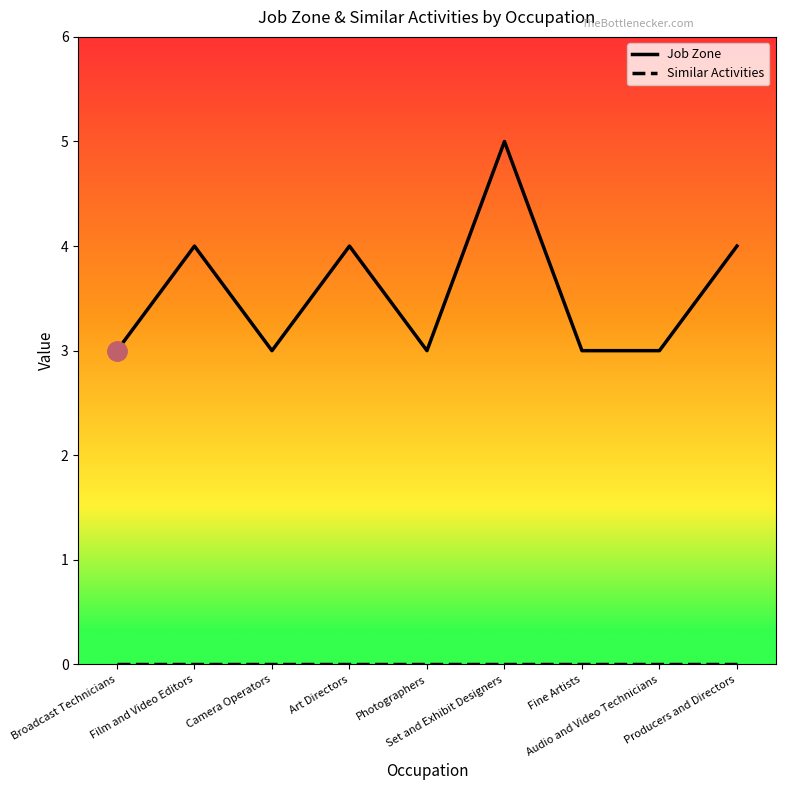

Which series has the widest spread of values?

Job Zone